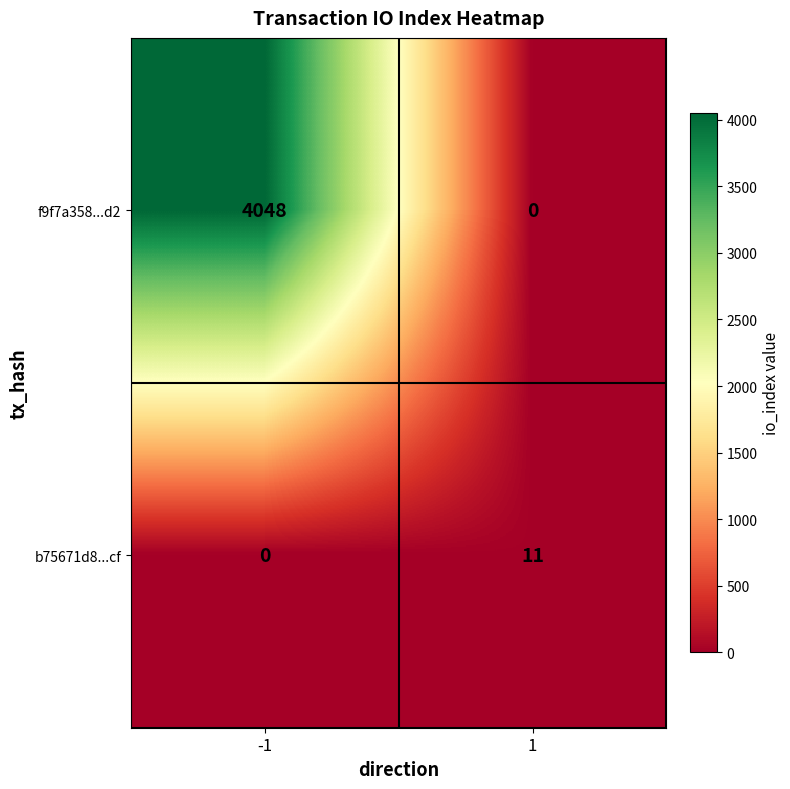

What is the average value of the b75671d8...cf series?

6